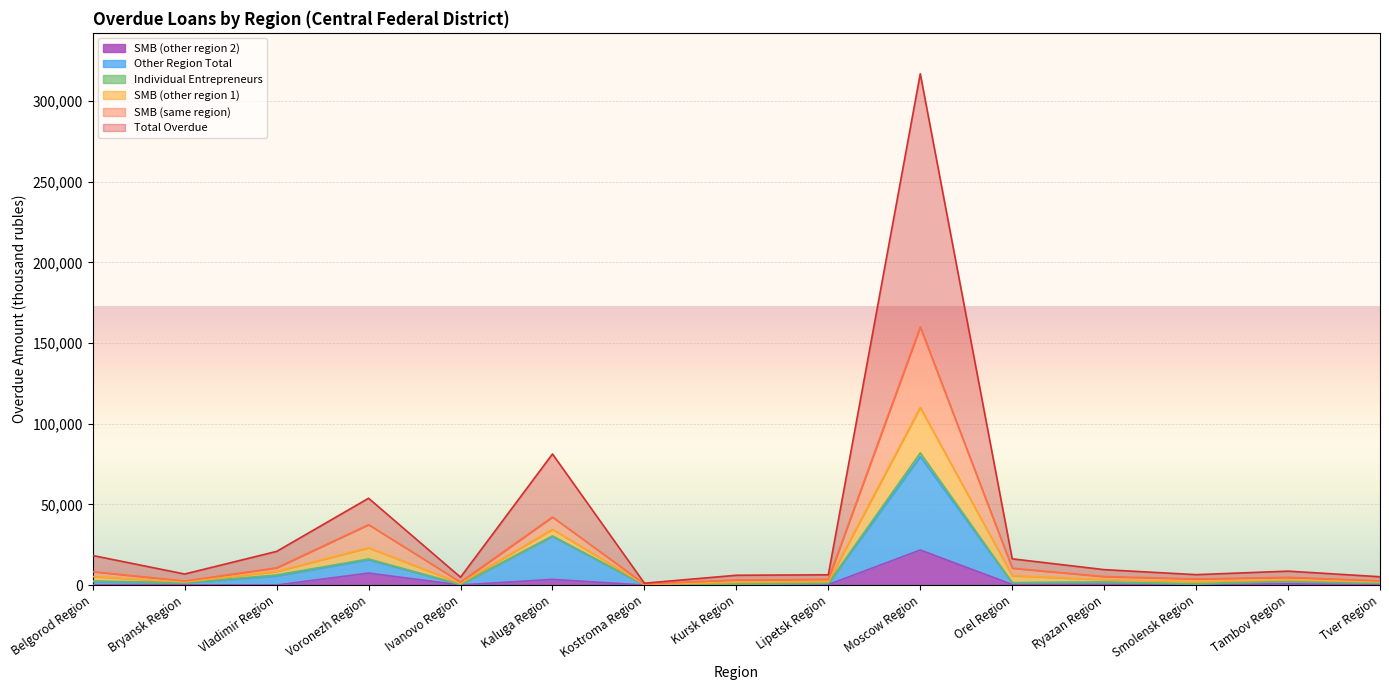

Which category has the highest value in the SMB (other region 2) series?

Moscow Region